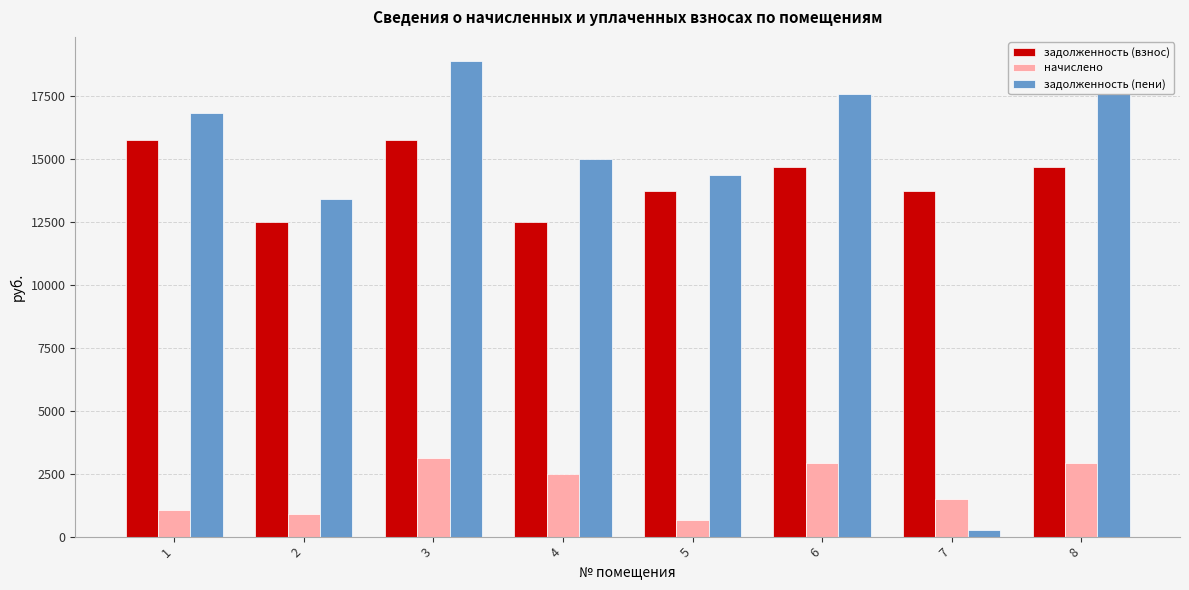

At how many categories does at least one series exceed 2409?

8